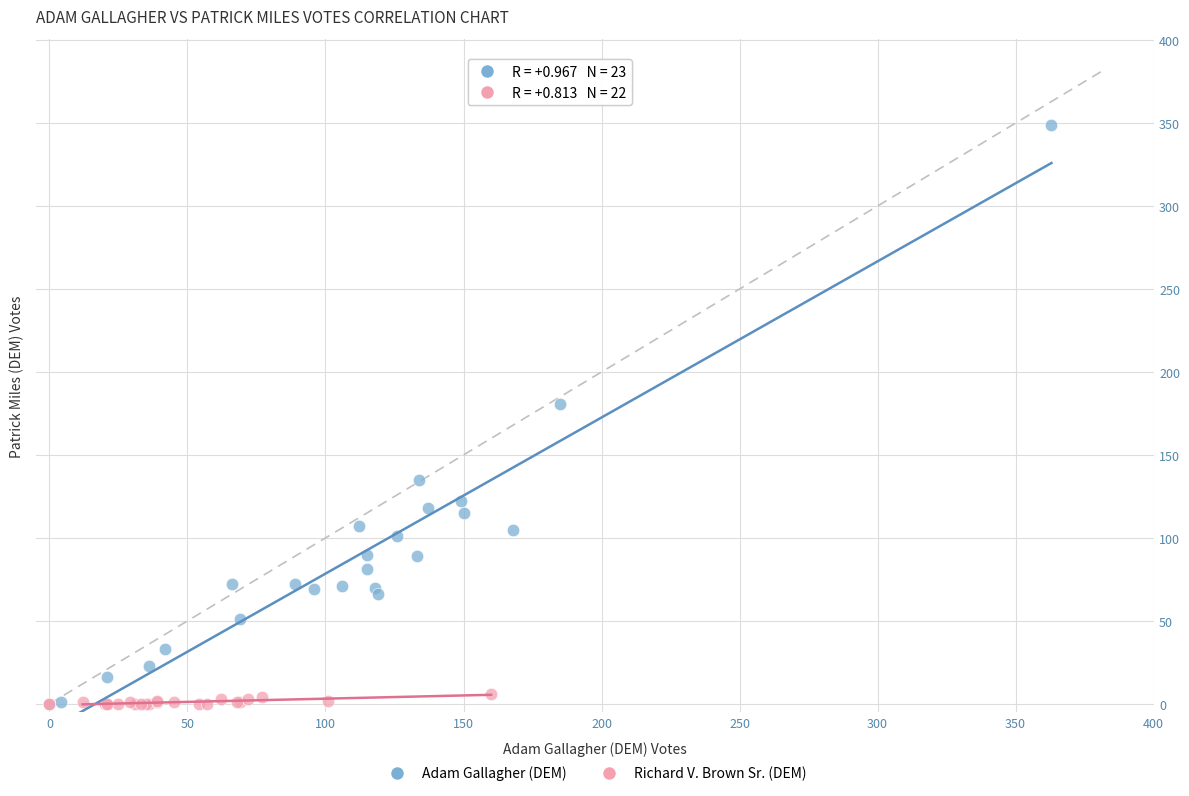

Which series has the widest spread of Y values?

Adam Gallagher (DEM)